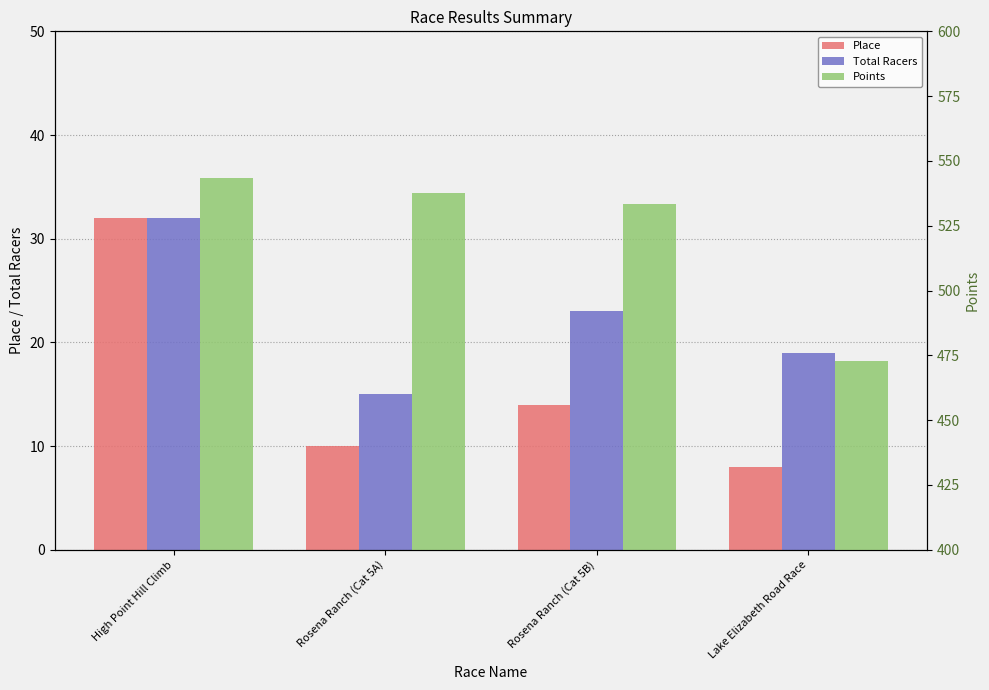

Is it true that Points equals 813.8 at Rosena Ranch (Cat 5A)?

False